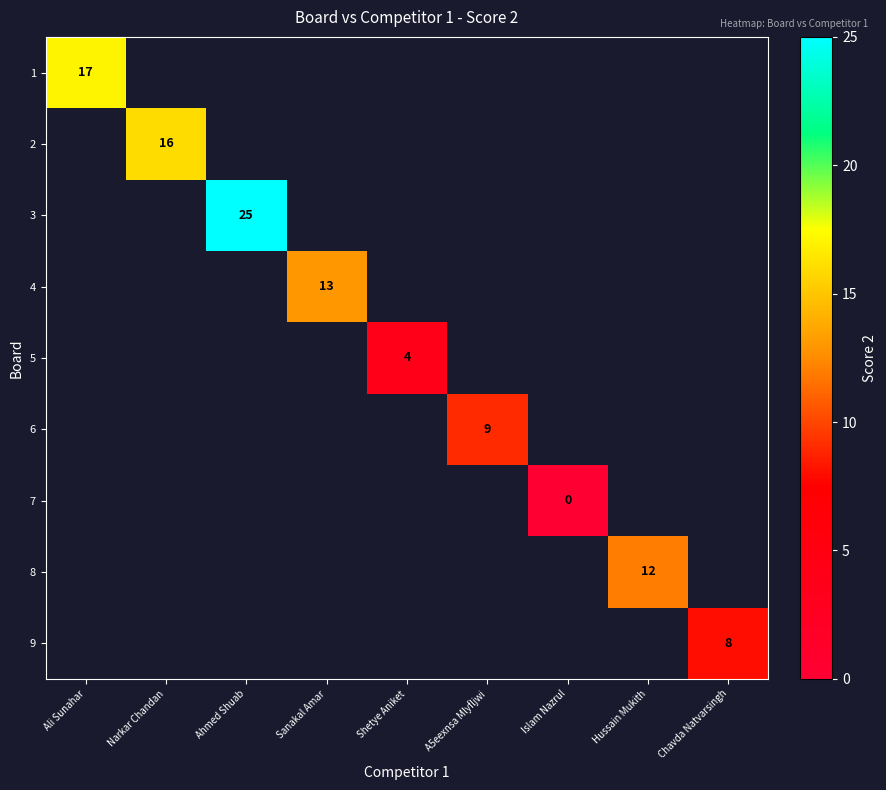

The value of 5 at Shetye Aniket is 2. True or false?

False